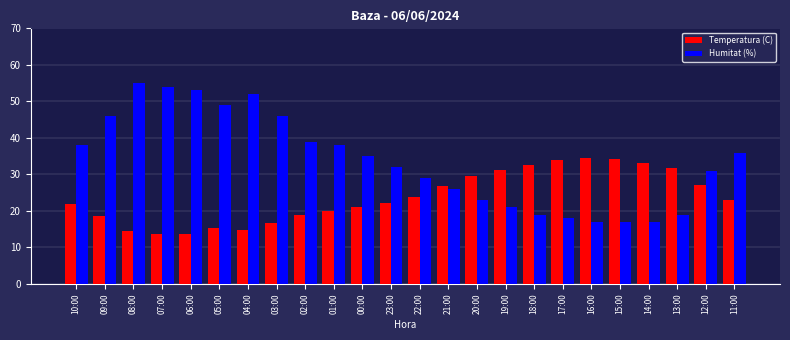

How many bars are there in each group?

2